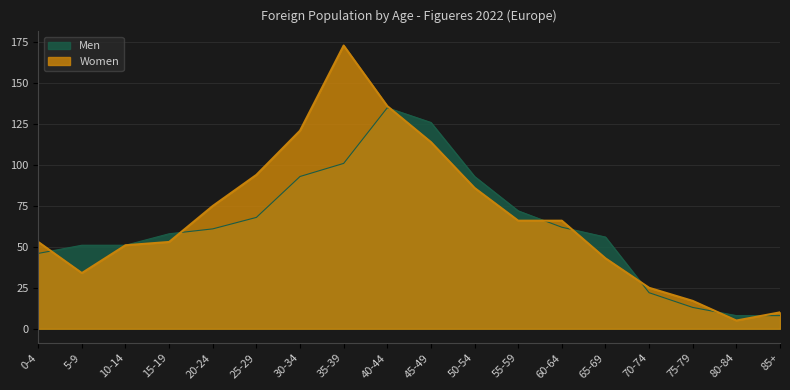

What position from the right is 35-39?

11